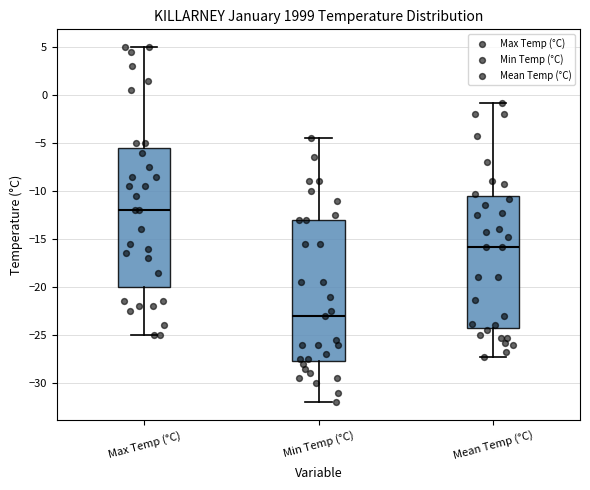

Reading left to right, read every box against the y-axis: the position of its median line, the range the box covers, and the ends of its whiskers. The values are not printed on the chart, so give them approximately, as read against the axis.

Max Temp (°C): median -12.0, box -20.0 to -5.5, whiskers -25.0 to 5.0
Min Temp (°C): median -23.0, box -27.5 to -13.0, whiskers -32.0 to -4.5
Mean Temp (°C): median -16.0, box -24.0 to -10.5, whiskers -27.5 to -1.0